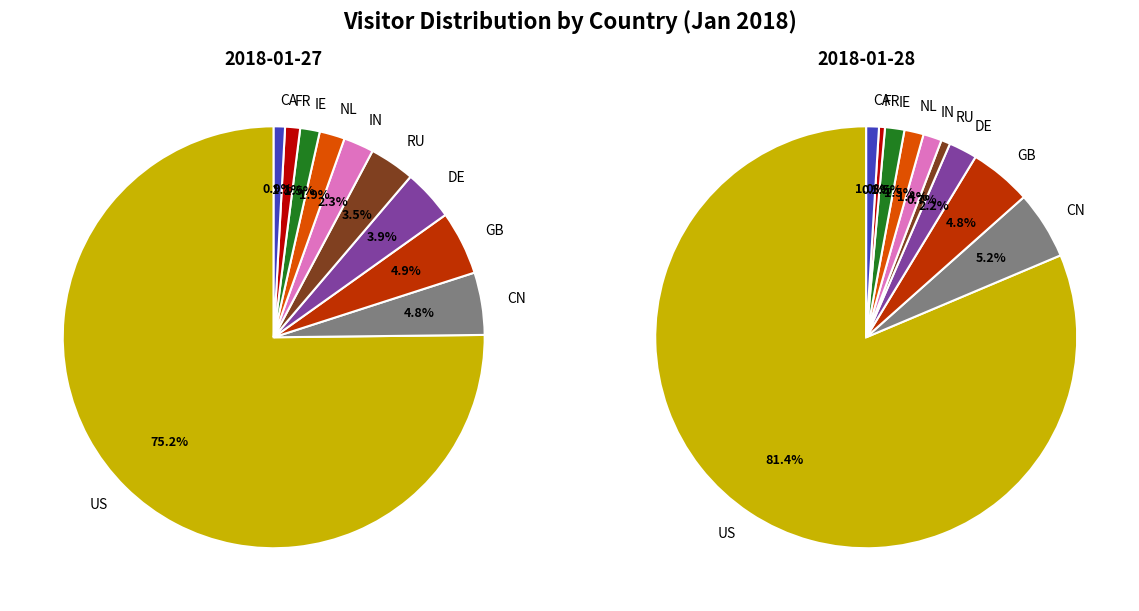

To the nearest percent, what is the difference between the FR and GB slice percentages?

4%